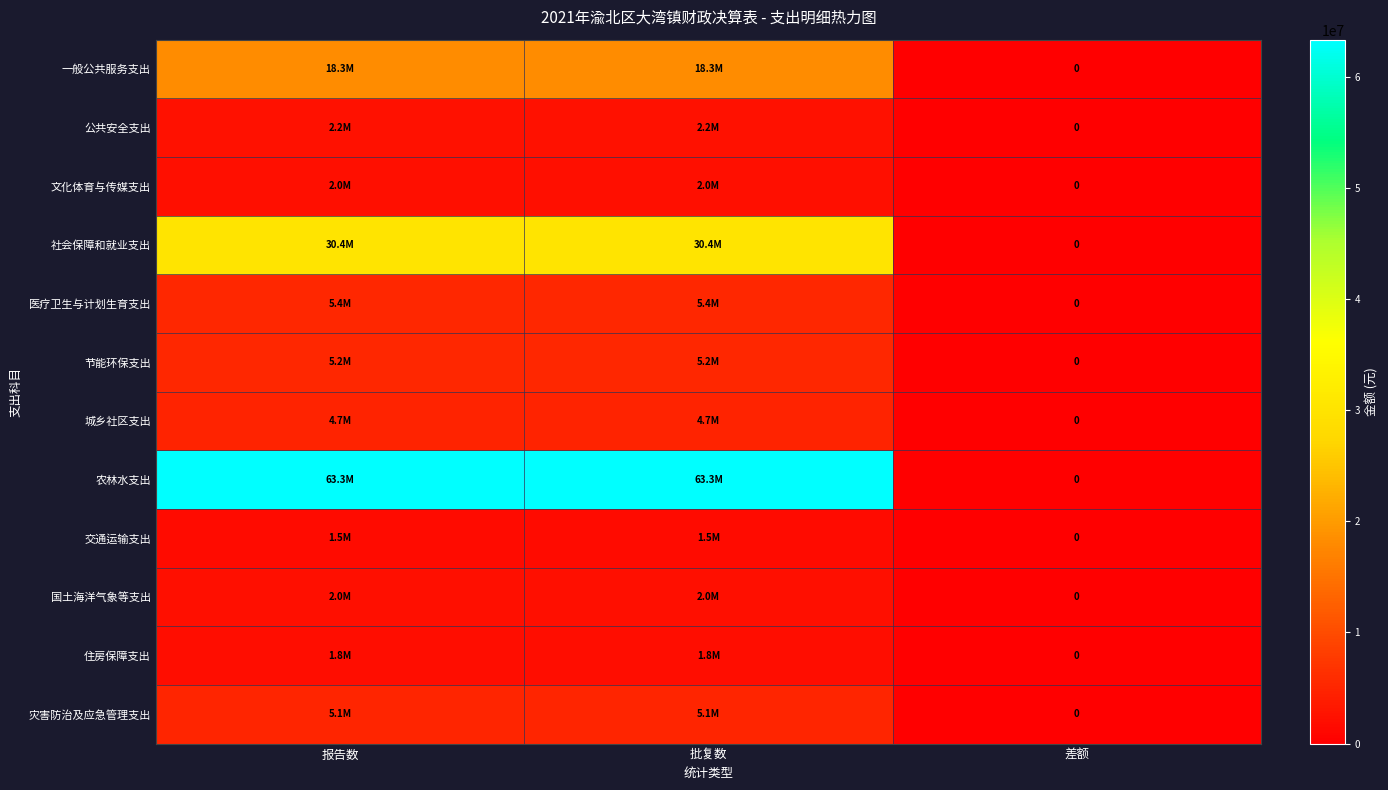

The 住房保障支出 series shows -1213365.1 at 差额. True or false?

False